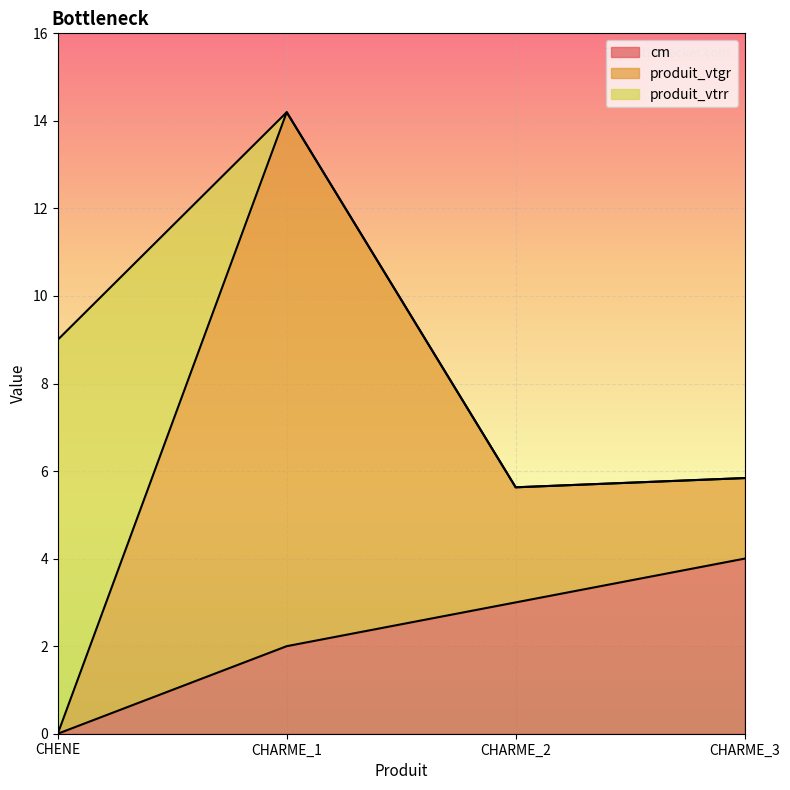

How many times do produit_vtgr and produit_vtrr cross each other?

1